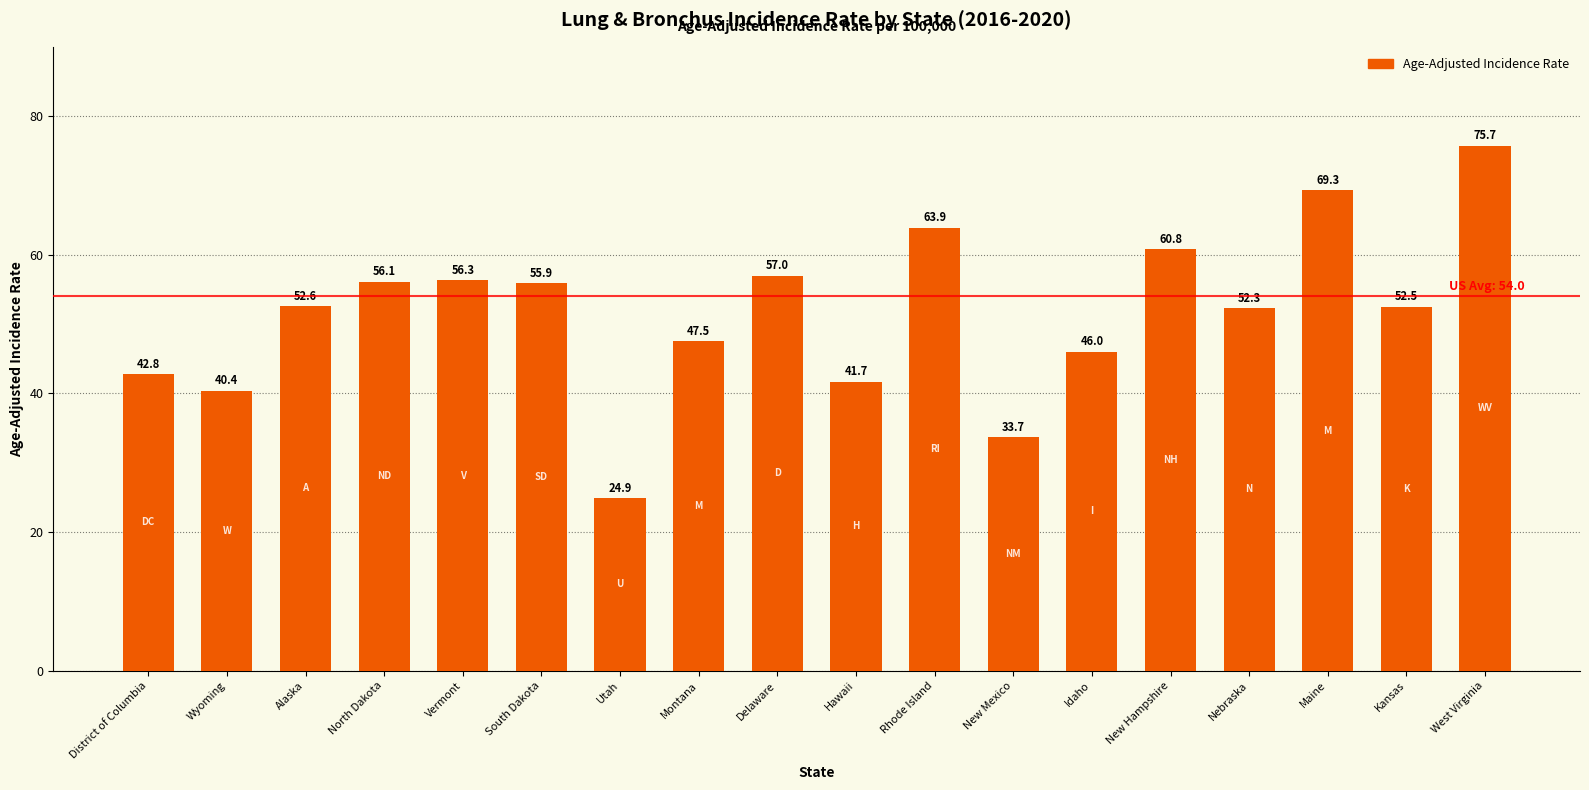

Are the bars grouped side by side (vs. stacked)?

No